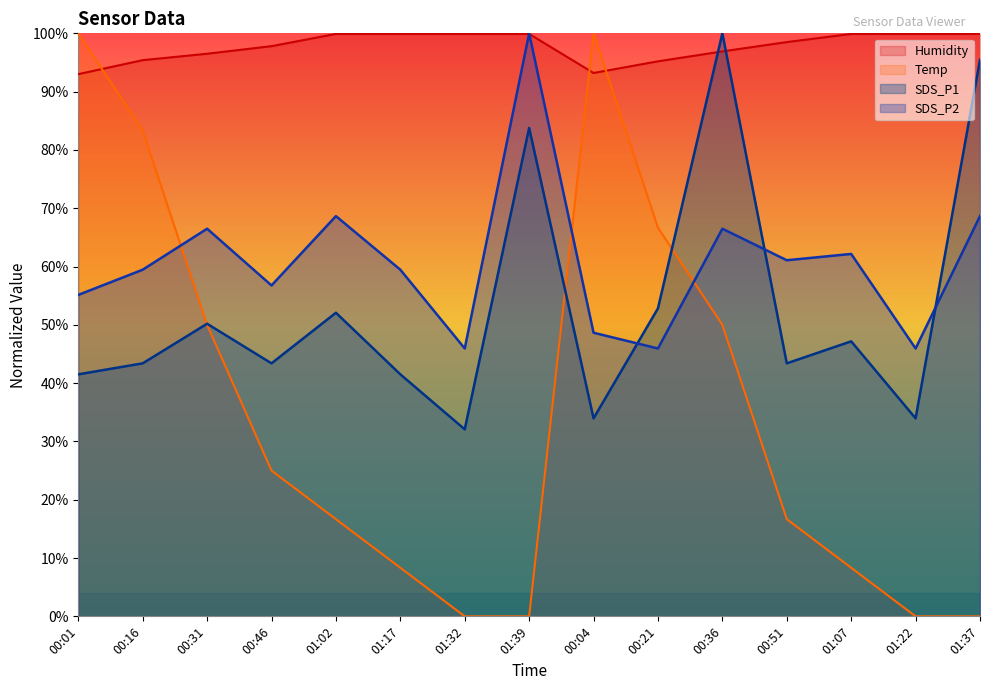

The value of Temp at 00:46 is 44.7. True or false?

False